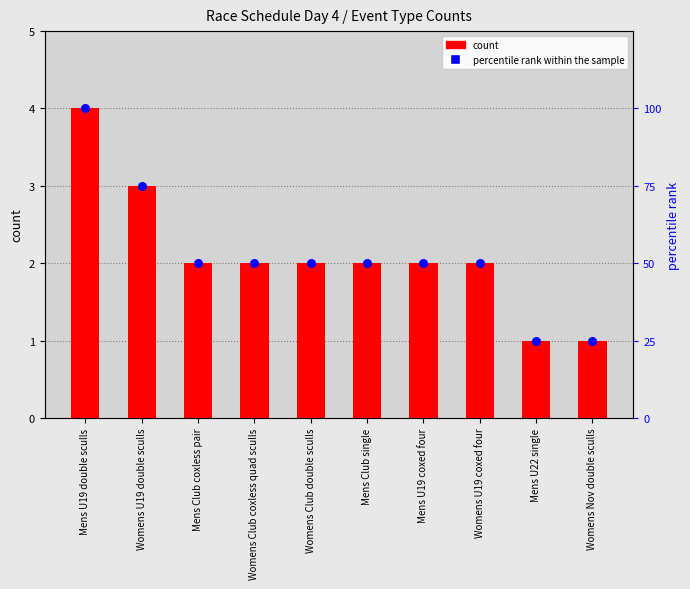

At how many categories does at least one series exceed 20?

10